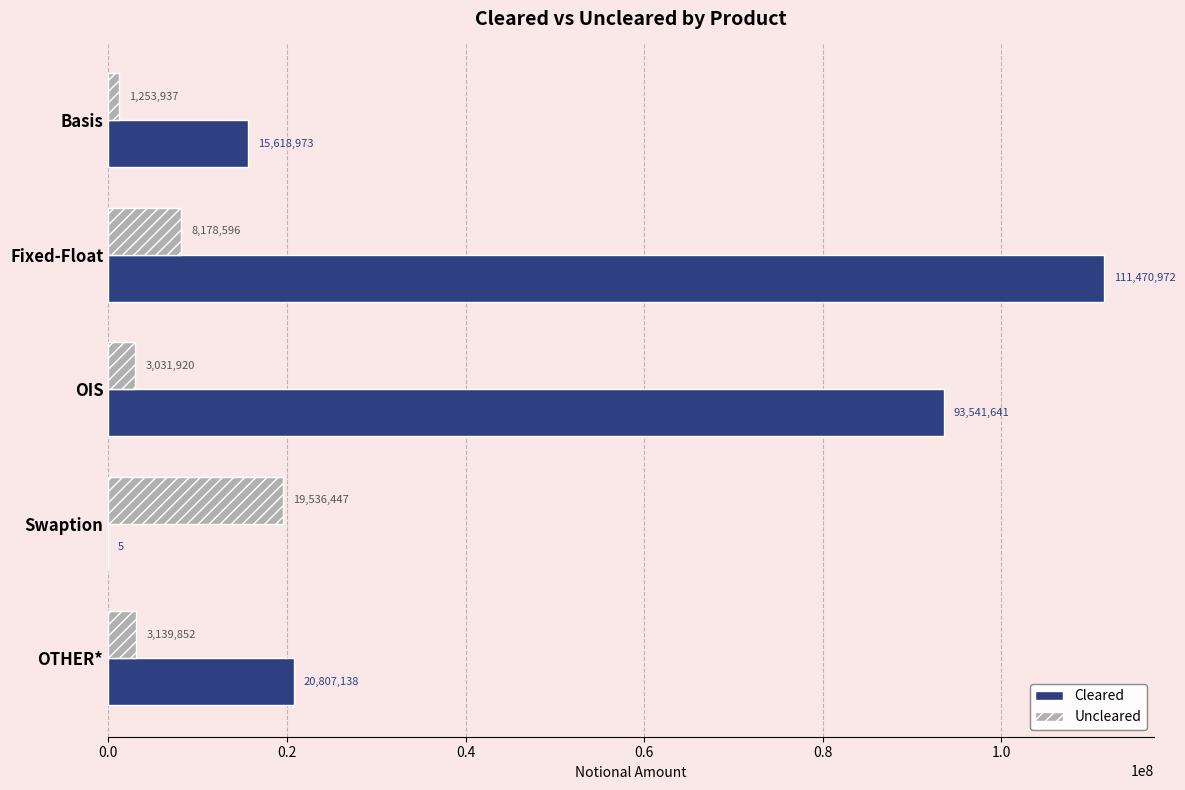

Is it true that Cleared equals 43862622 at Fixed-Float?

False